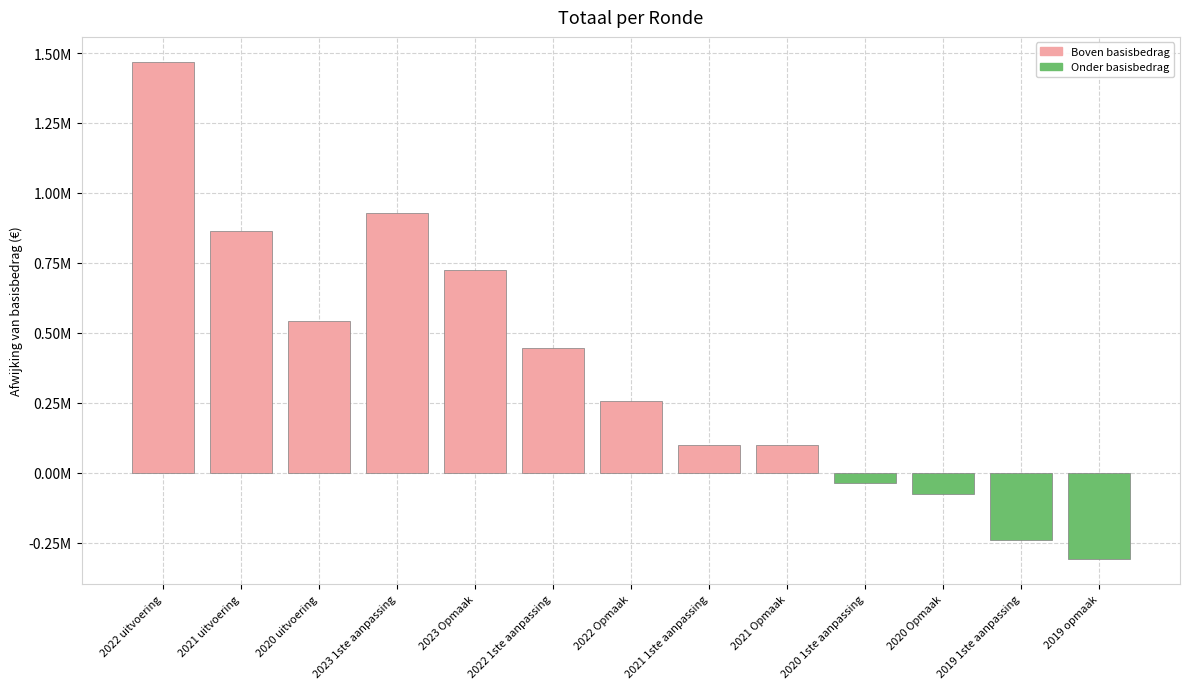

Are the bars horizontal?

No